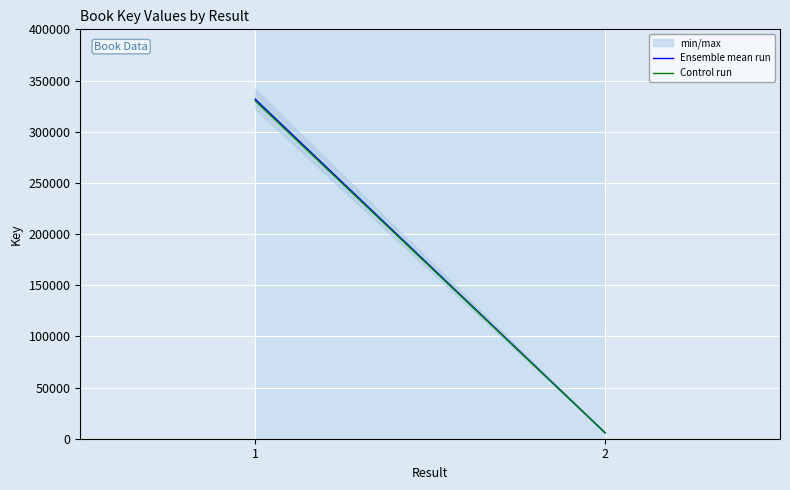

True or false: Ensemble mean run has a value of 493772.7 at 1.

False